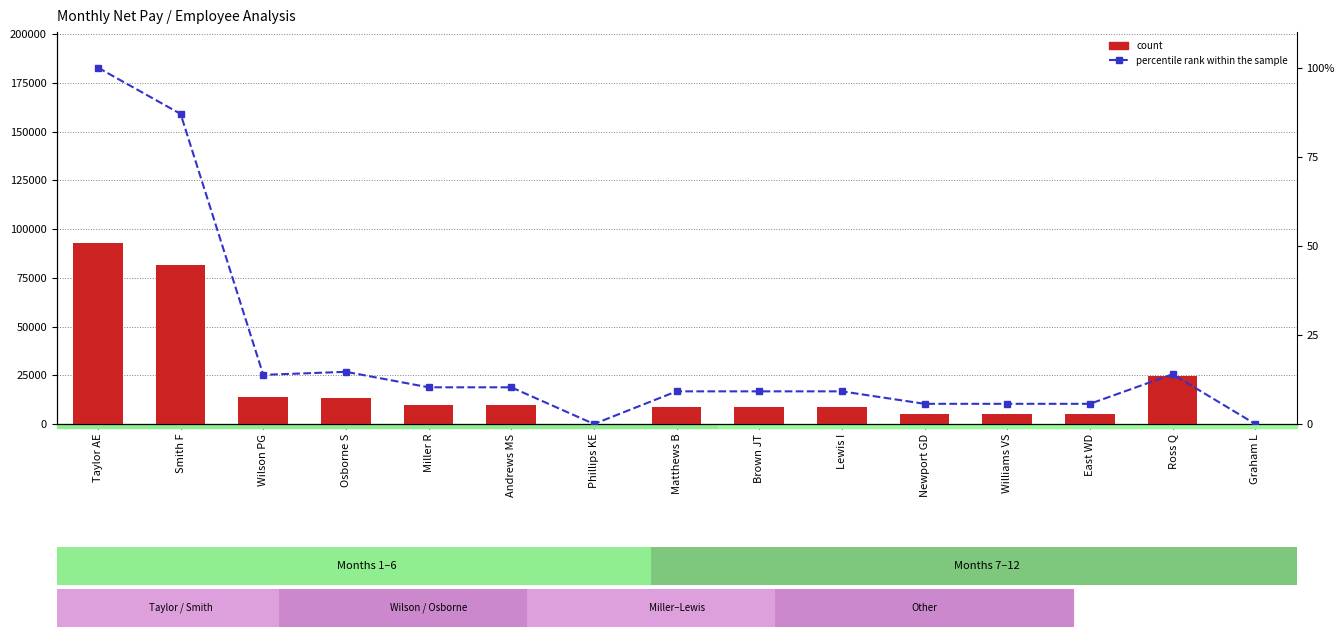

Which series has the widest spread of values?

count